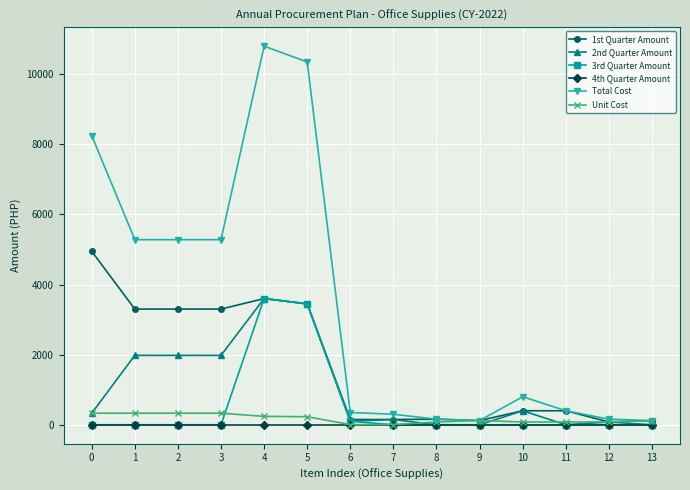

Count the number of categories in the chart.

14